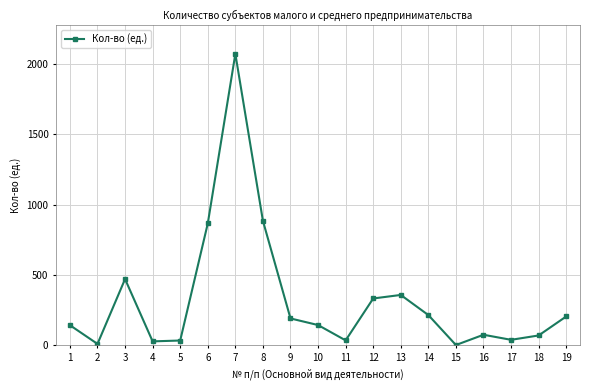

At which label is the value closest to 1037?

8